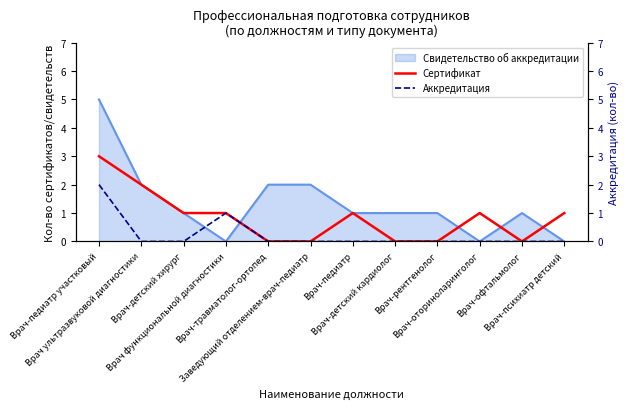

What position from the left is Заведующий отделением-врач-педиатр?

6